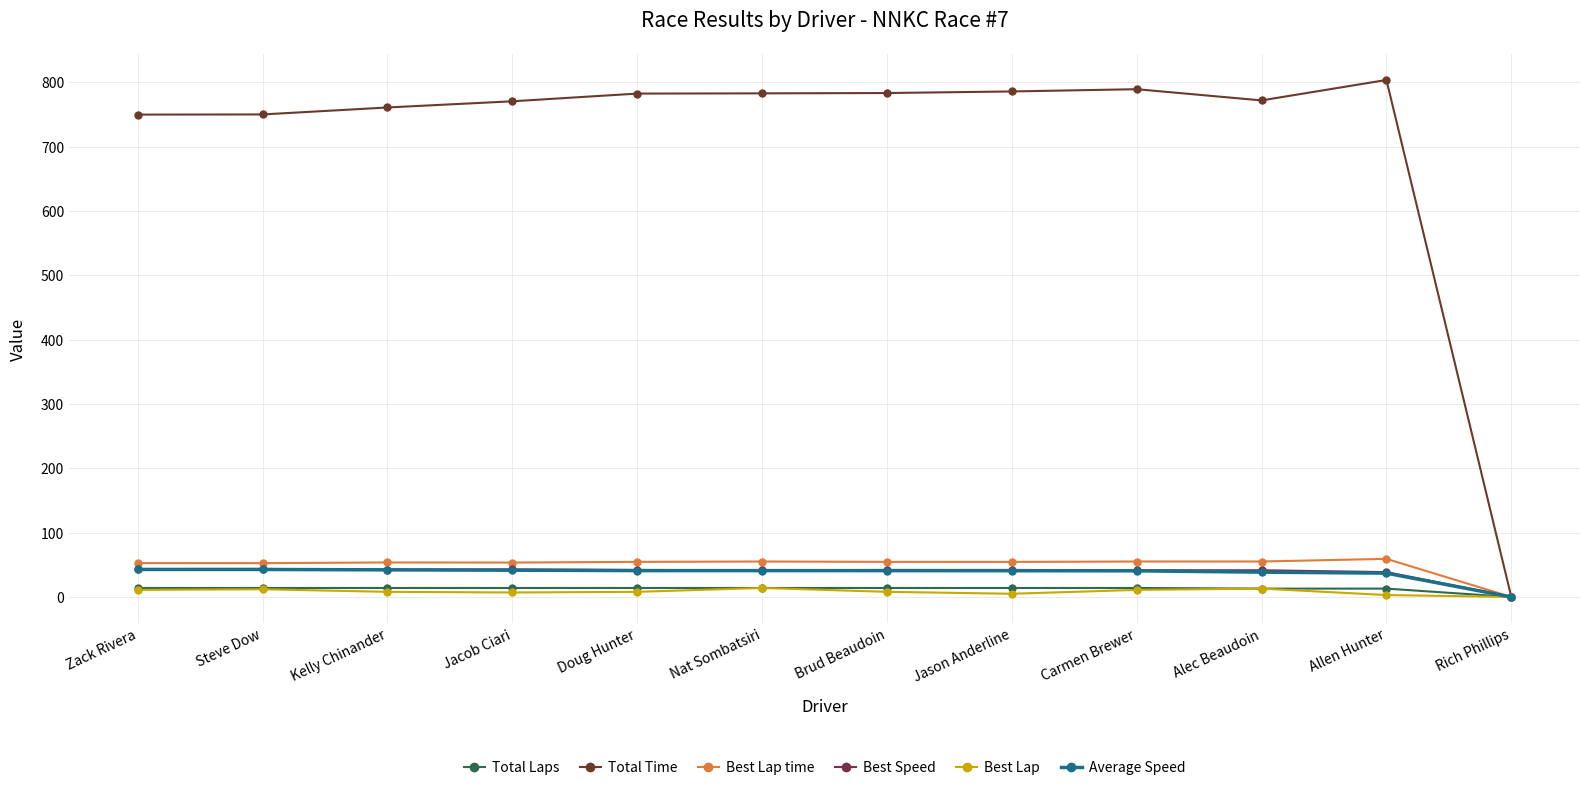

How many values in the Best Speed series are below 41?

2